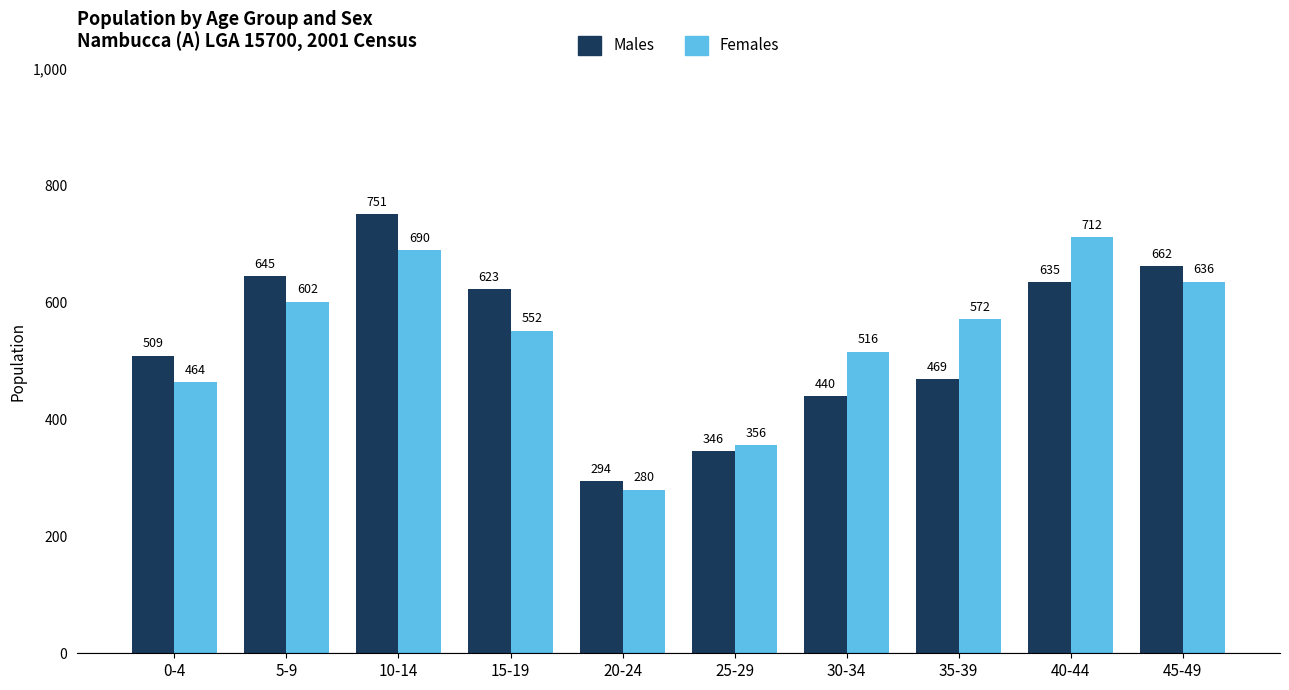

What is the difference between the maximum and minimum values in the Males series?

457